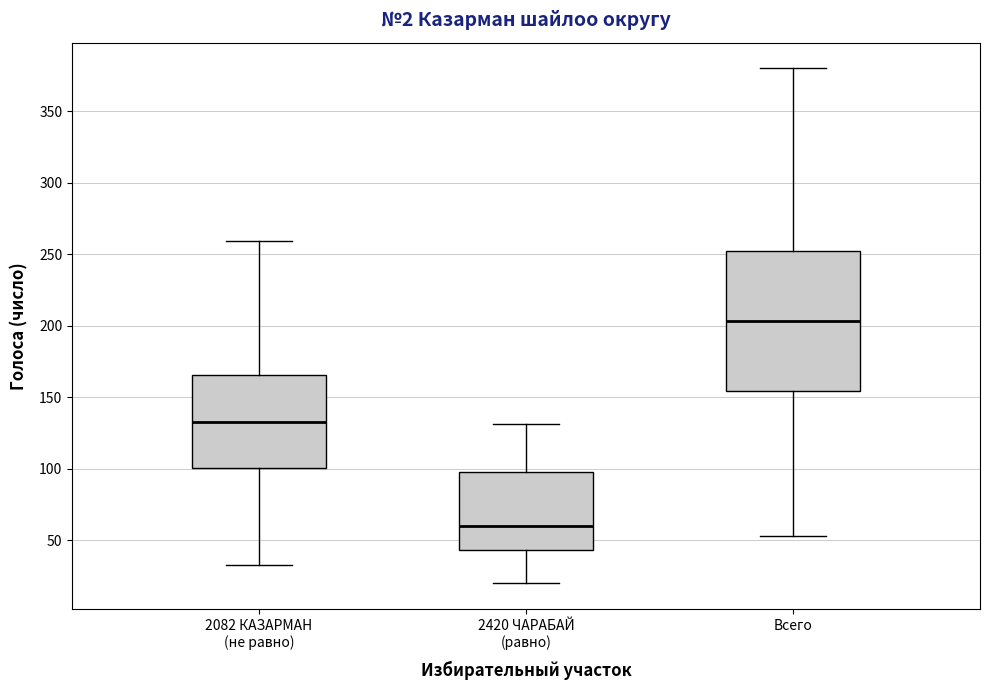

Reading left to right, read every box against the y-axis: the position of its median line, the range the box covers, and the ends of its whiskers. The values are not printed on the chart, so give them approximately, as read against the axis.

2082 КАЗАРМАН (не равно): median 135, box 100 to 165, whiskers 35 to 260
2420 ЧАРАБАЙ (равно): median 60, box 45 to 100, whiskers 20 to 130
Всего: median 205, box 155 to 255, whiskers 55 to 380